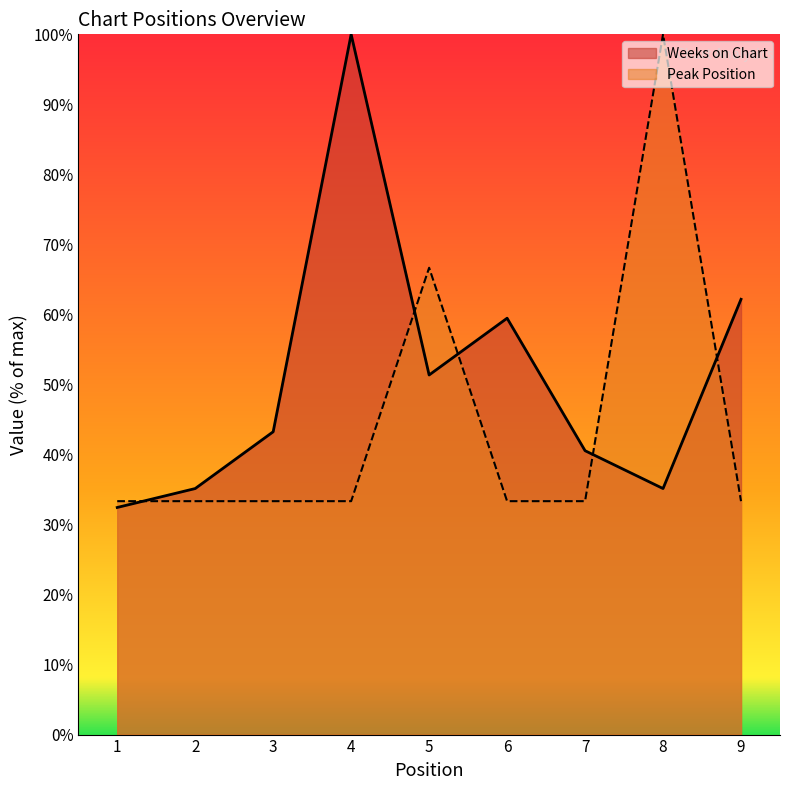

List the series in order of their peak value, lowest first.

Weeks on Chart, Peak Position